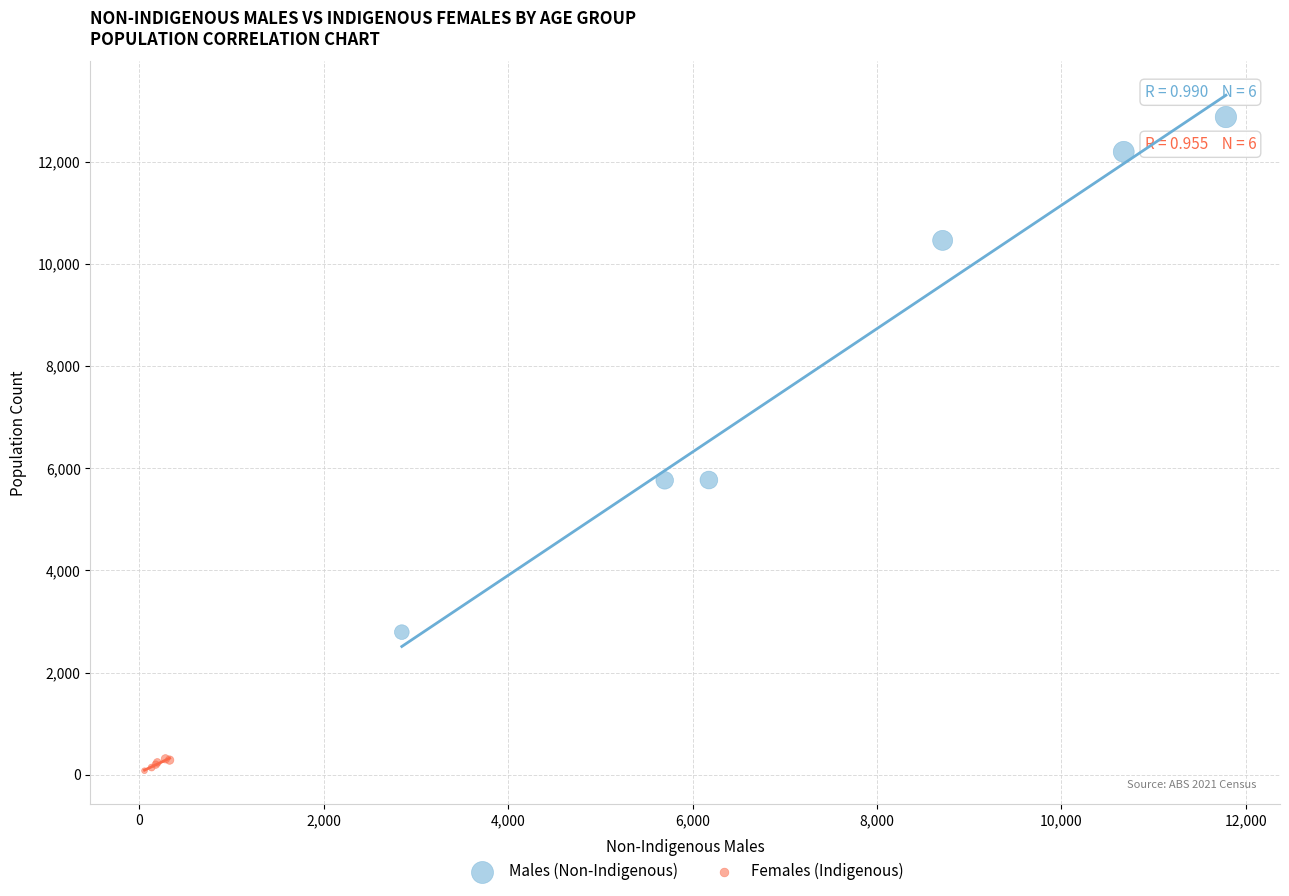

Which series contains the highest Y value?

Males (Non-Indigenous)